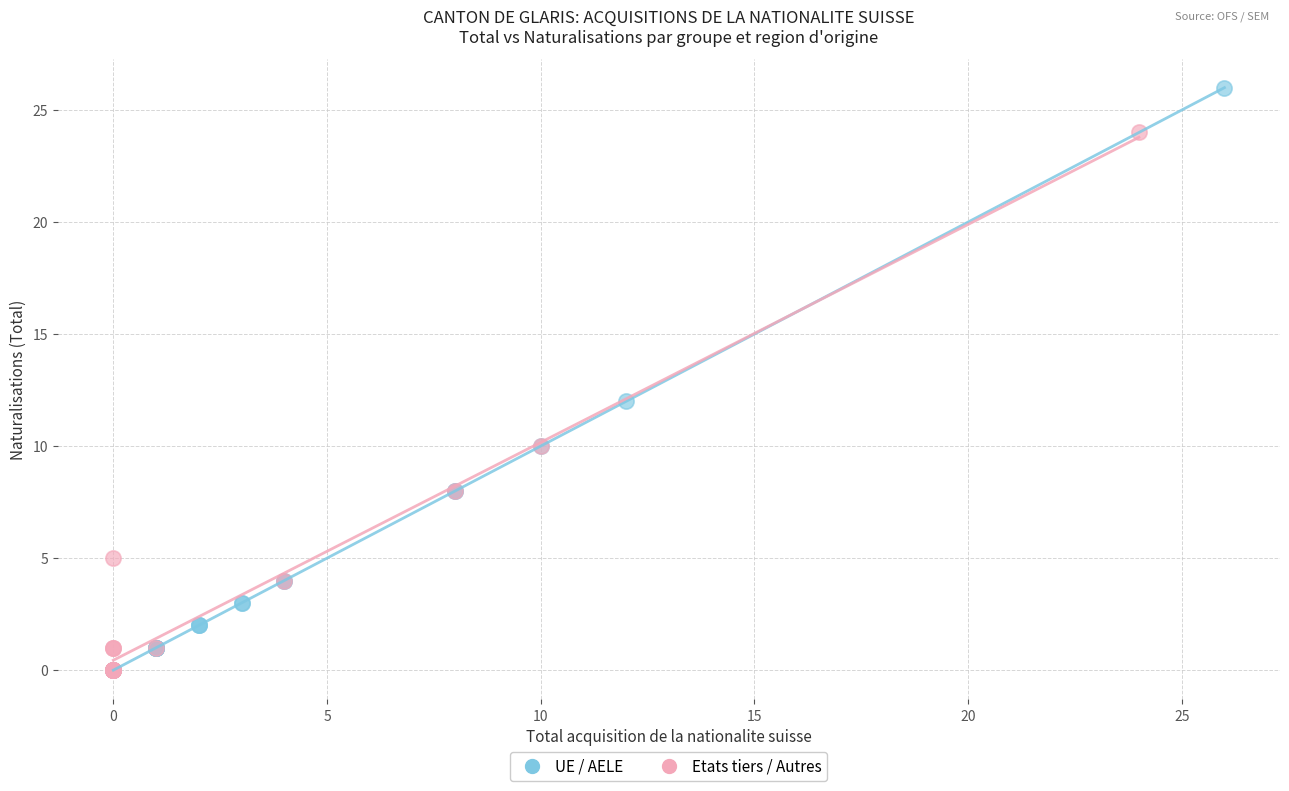

Which series contains the highest Y value?

UE / AELE